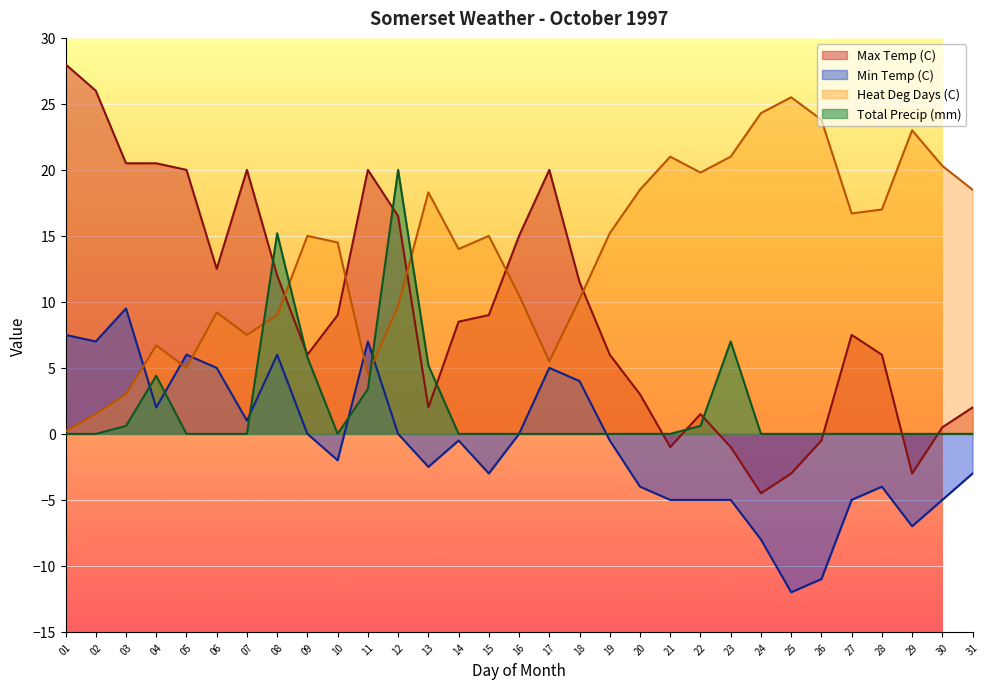

Between 23 and 31, which series saw the biggest shift?

Total Precip (mm)